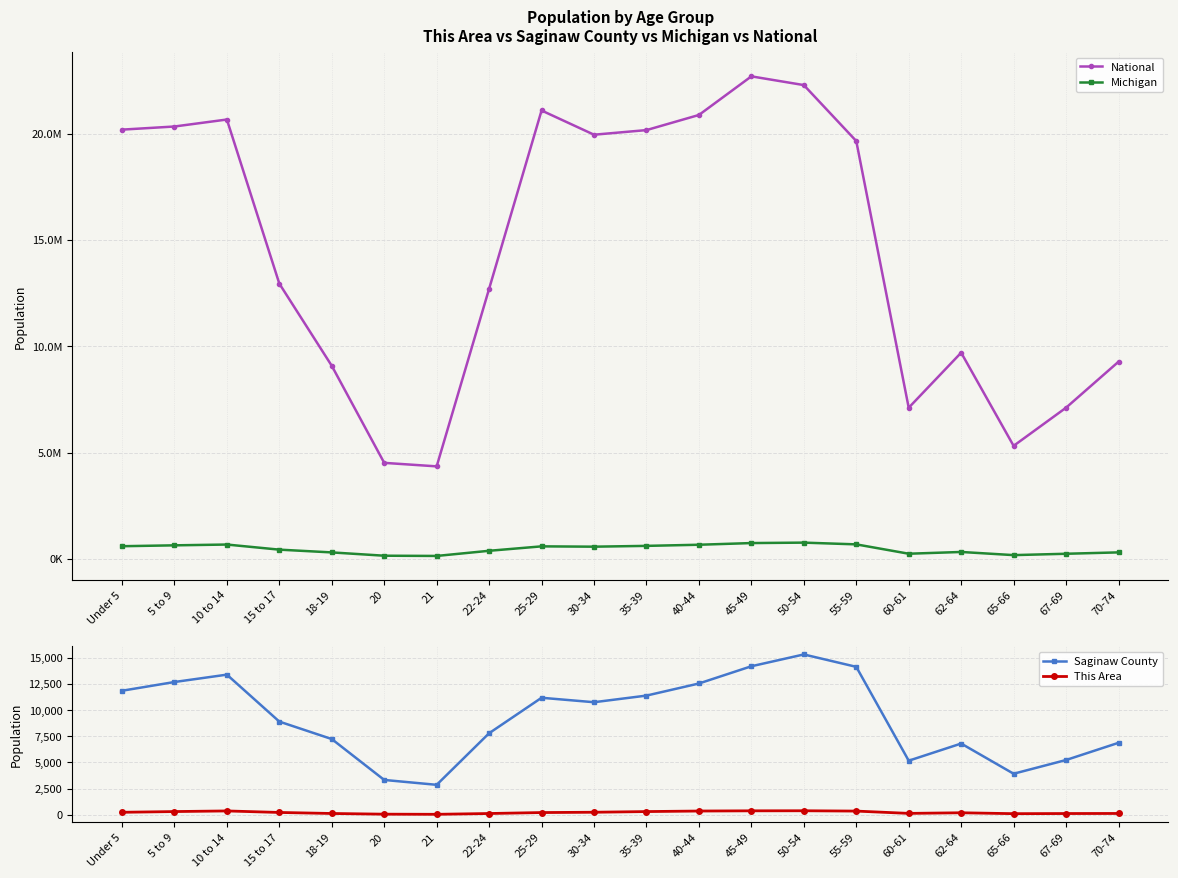

How many interior local valleys does the This Area series have?

3